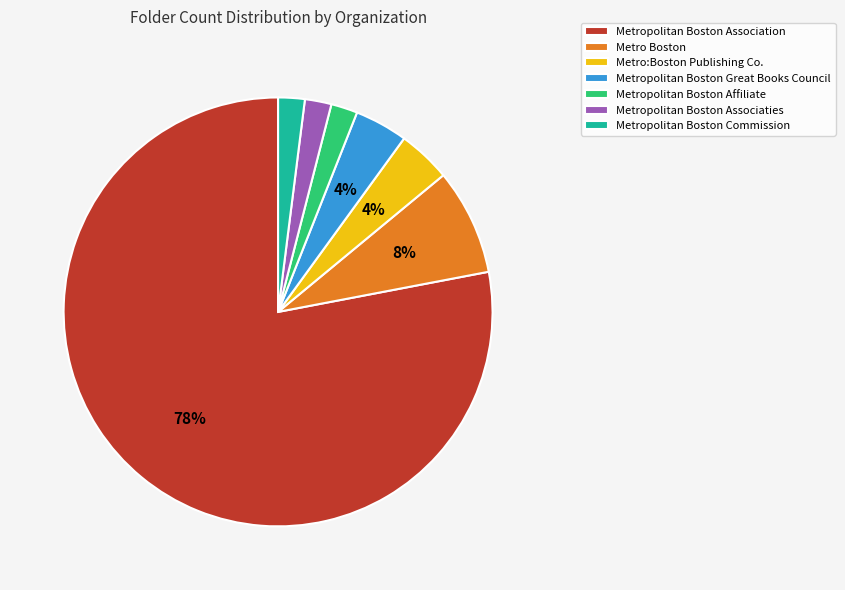

How many slices are in this pie chart?

7